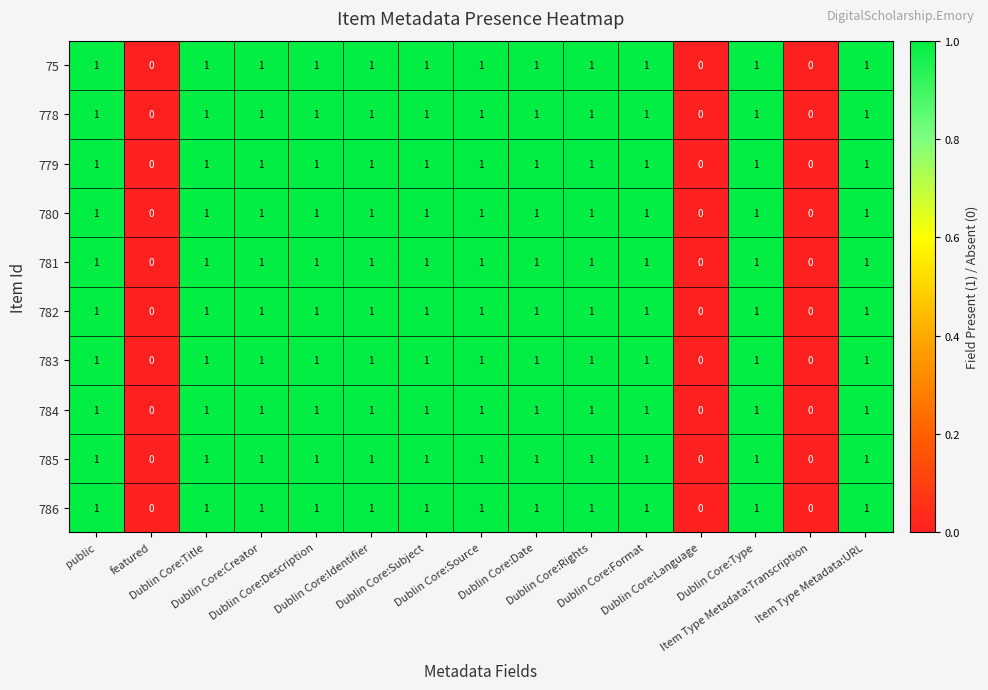

What is the sum of all 784 values?

12